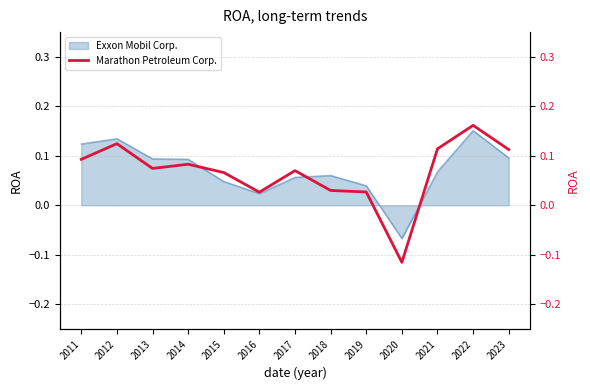

What is the sum of the values at 2015 and 2014?

0.1